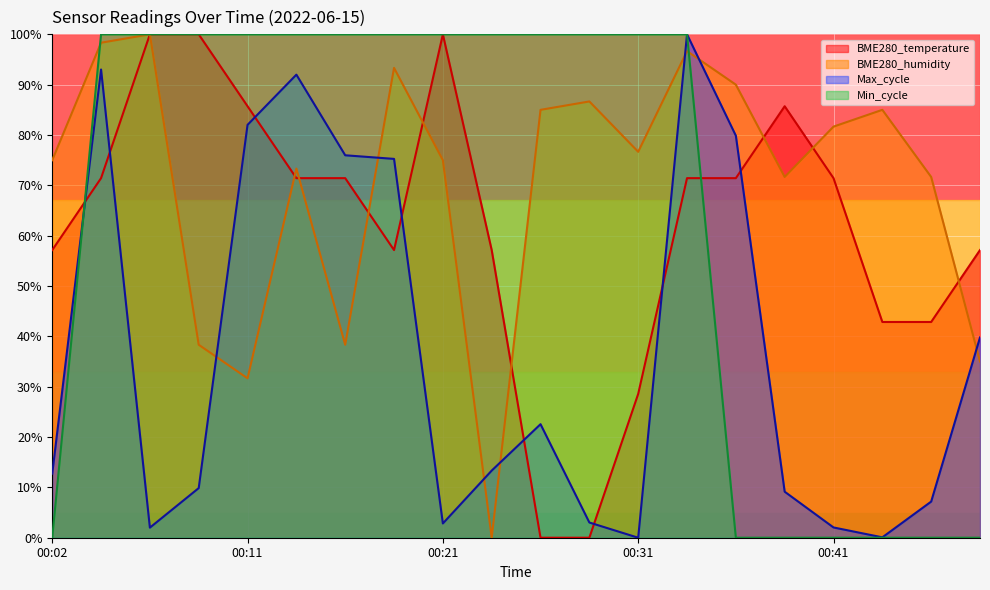

At which category does BME280_humidity reach its first local peak?

00:07